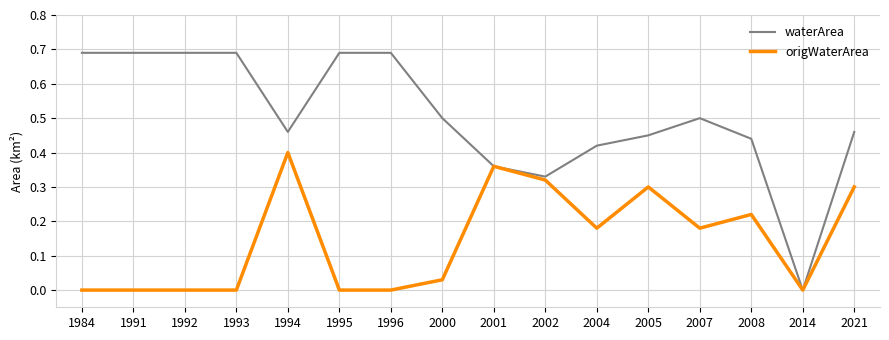

Rank the series by their average value, from highest to lowest.

waterArea, origWaterArea